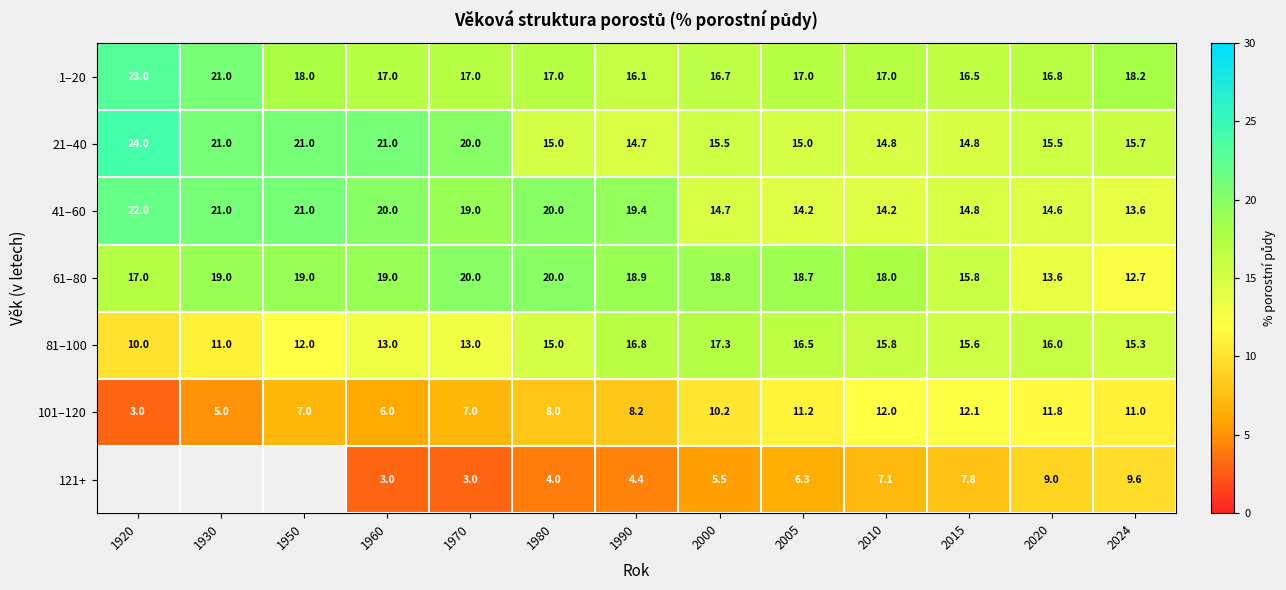

At 2000, list the series in order from largest to smallest.

61–80, 81–100, 1–20, 21–40, 41–60, 101–120, 121+